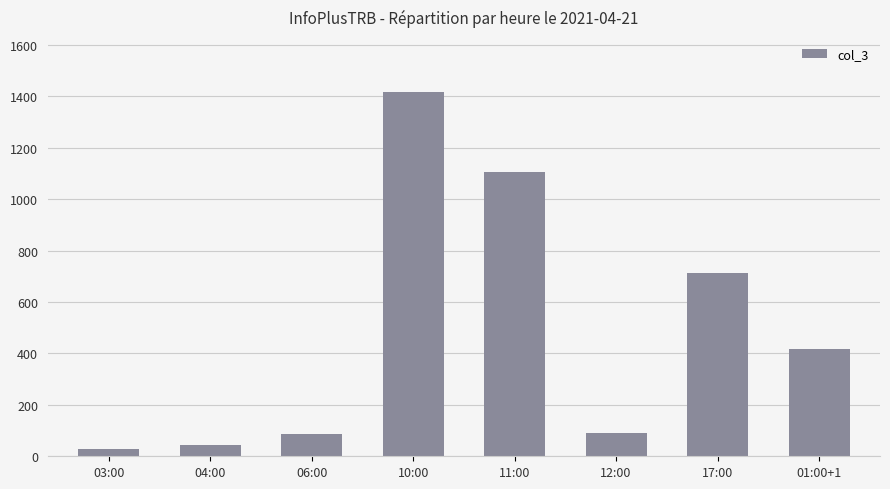

The chart shows a value of 1930 at 11:00. True or false?

False